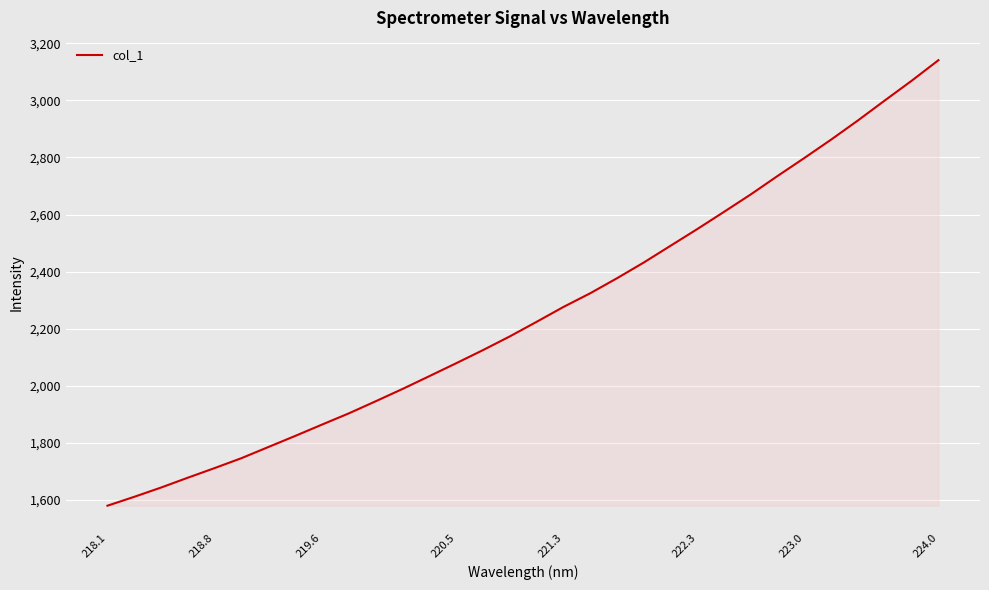

What is the smallest value displayed?

1578.6